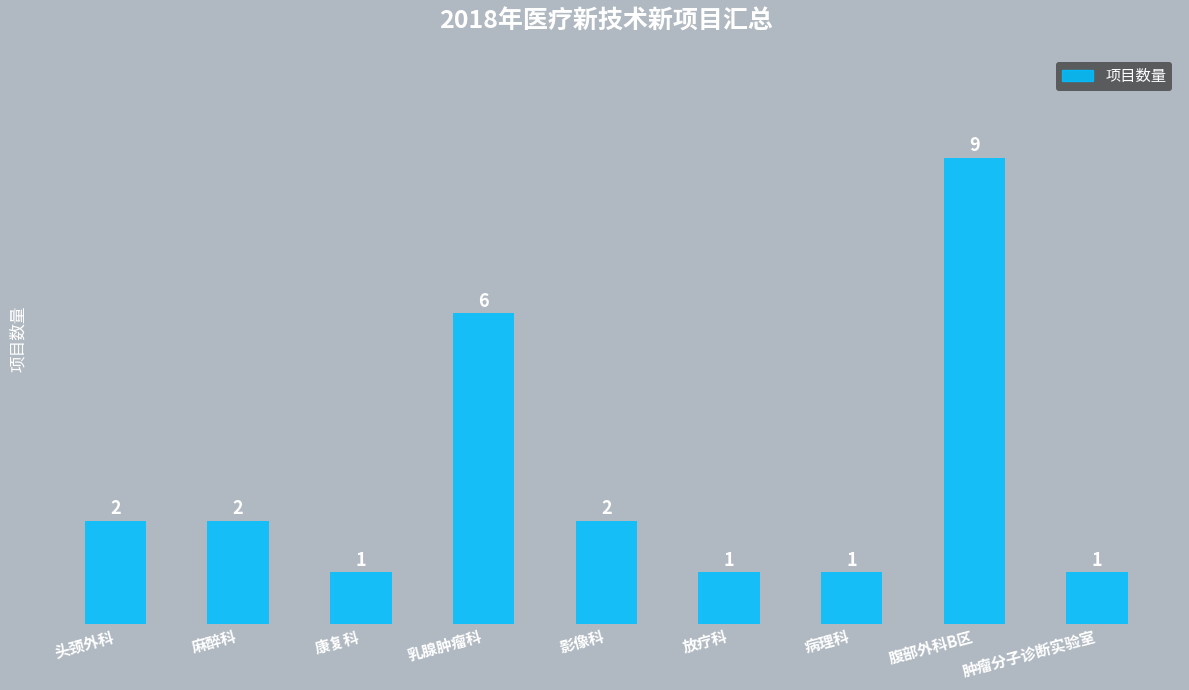

What is the difference between the second highest and minimum values?

5